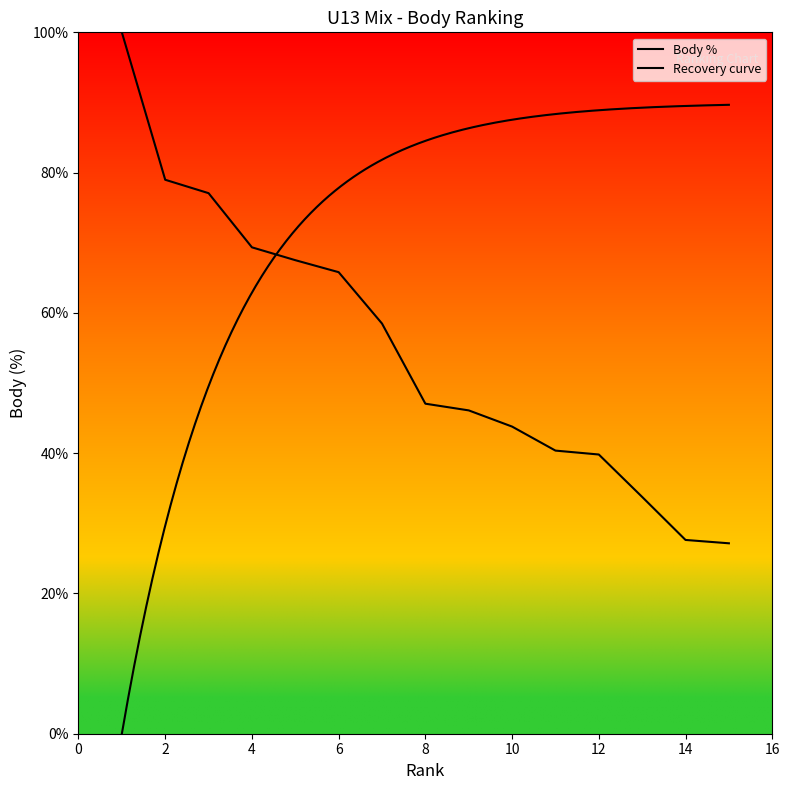

What is the greatest value displayed?

100.0